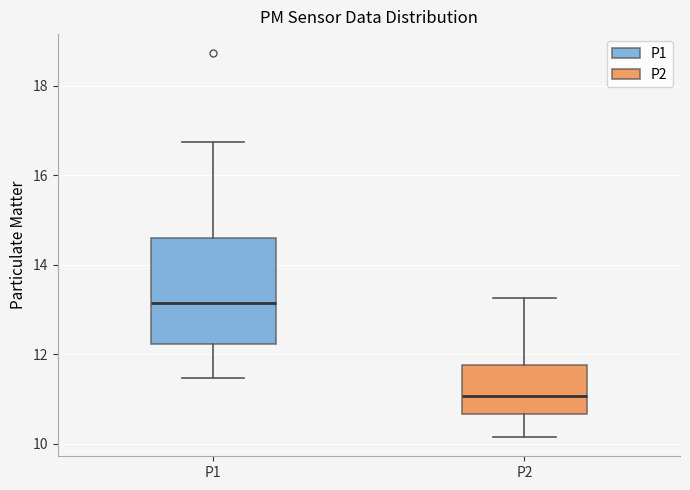

Where does the lower whisker of the box for P1 end on the y-axis? The values are not printed on the chart, so give them approximately, as read against the axis.

11.4